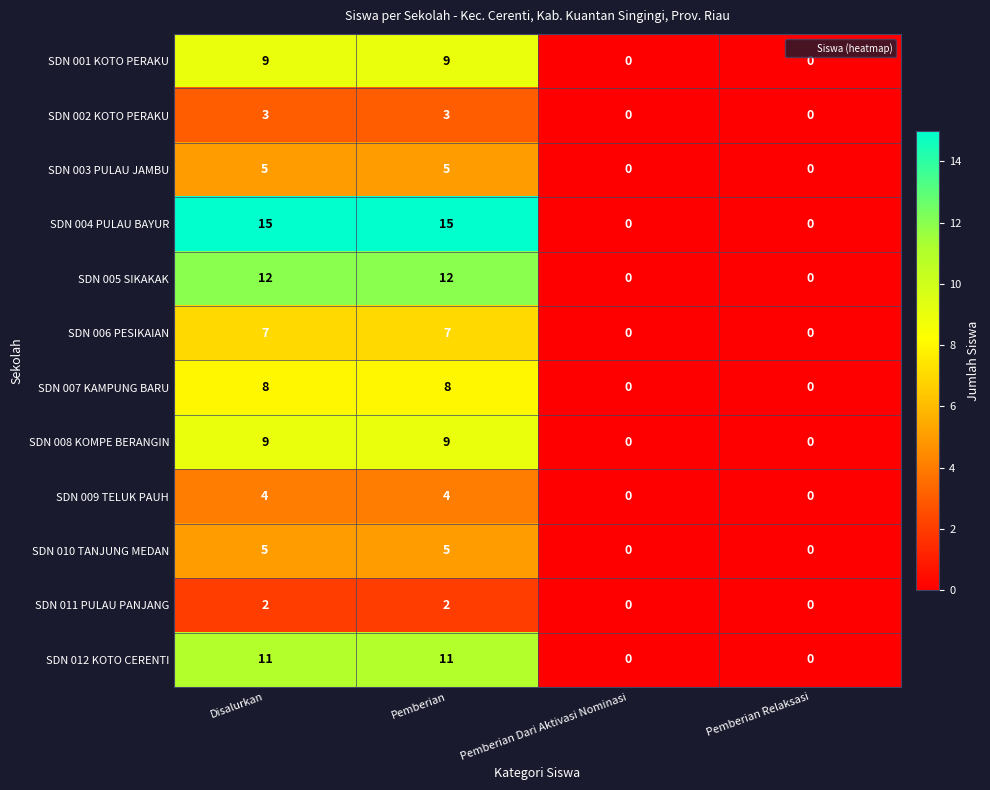

What is the greatest value displayed?

15